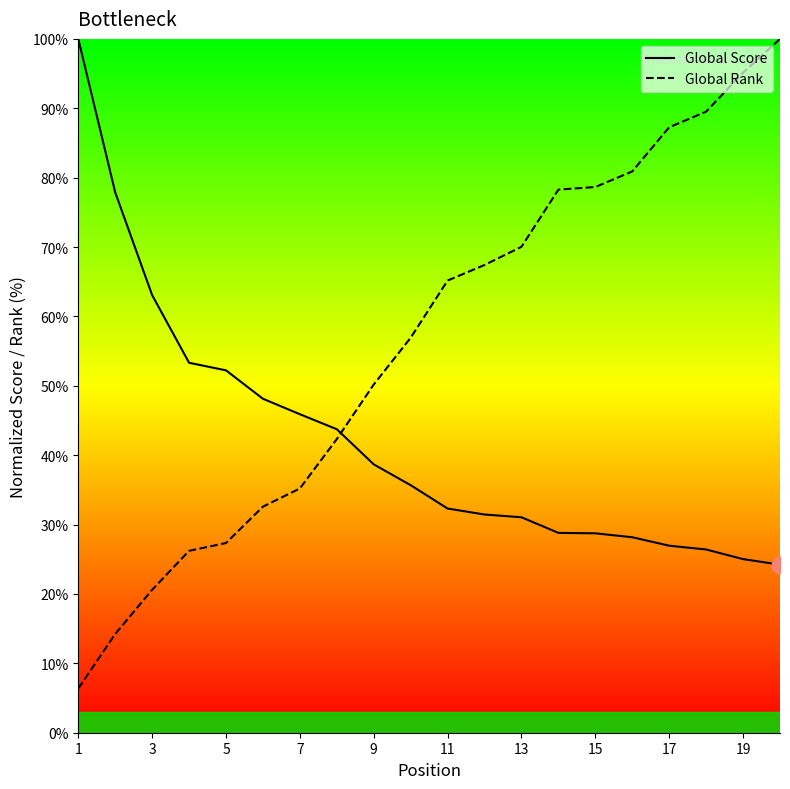

What is the difference between the maximum and minimum values in the Global Score series?

75.8